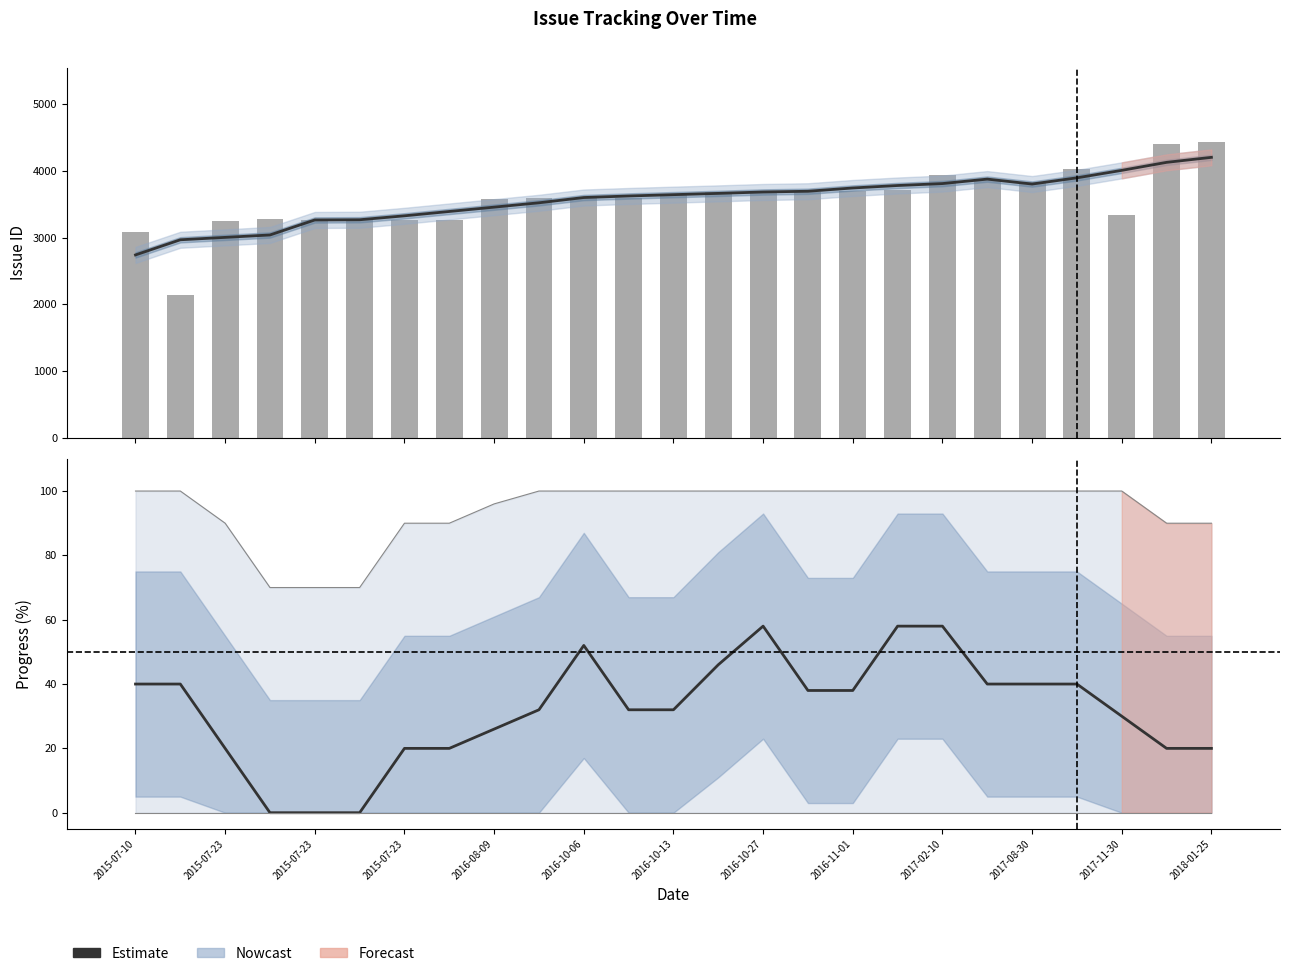

True or false: Issue ID (raw) has a value of 656 at 2016-10-27.

False